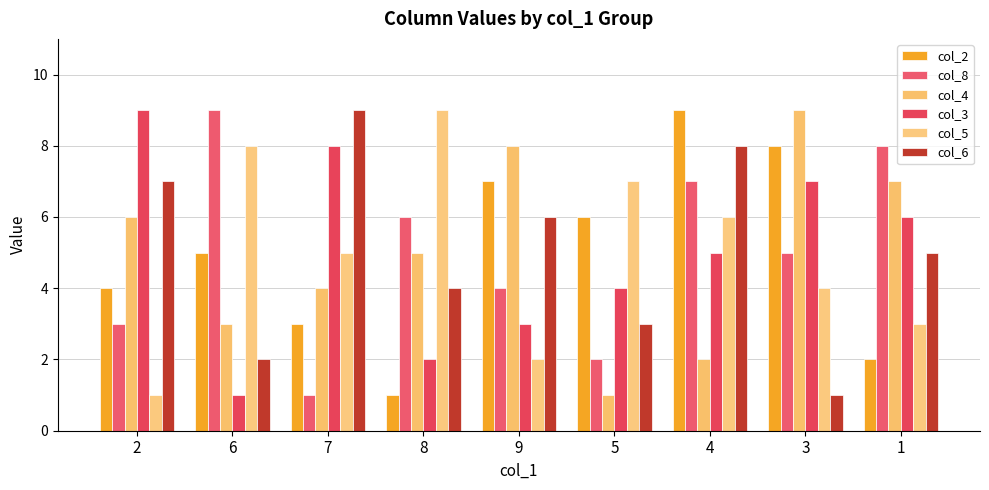

What is the maximum value shown in the chart?

9